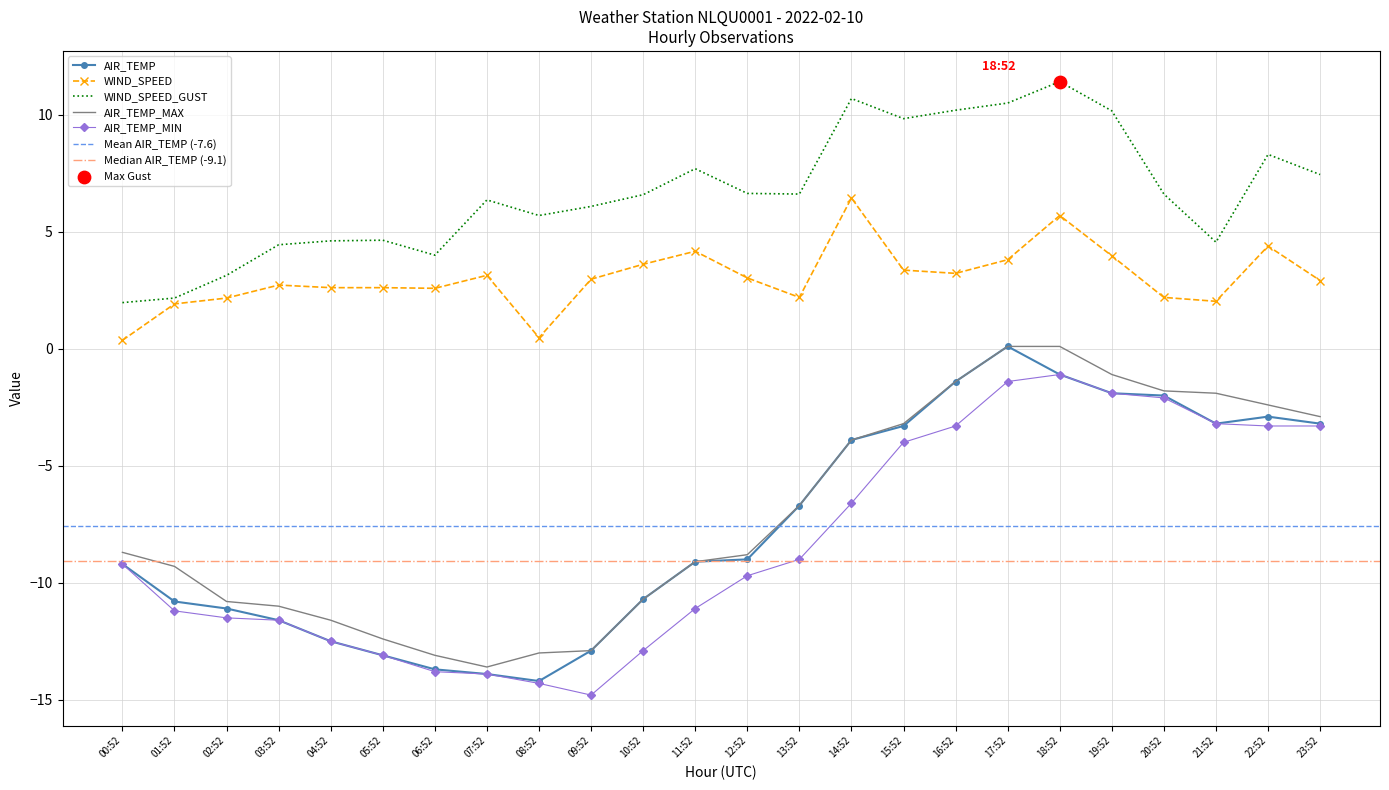

Which series reaches the minimum Y coordinate?

AIR_TEMP_MIN